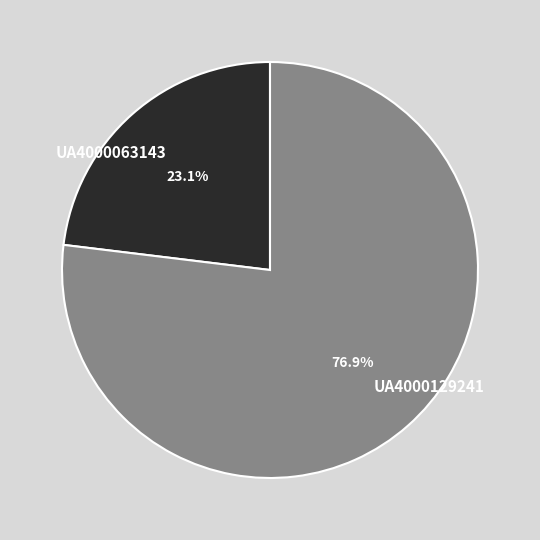

What portion of the pie excludes UA4000063143?

76.9%